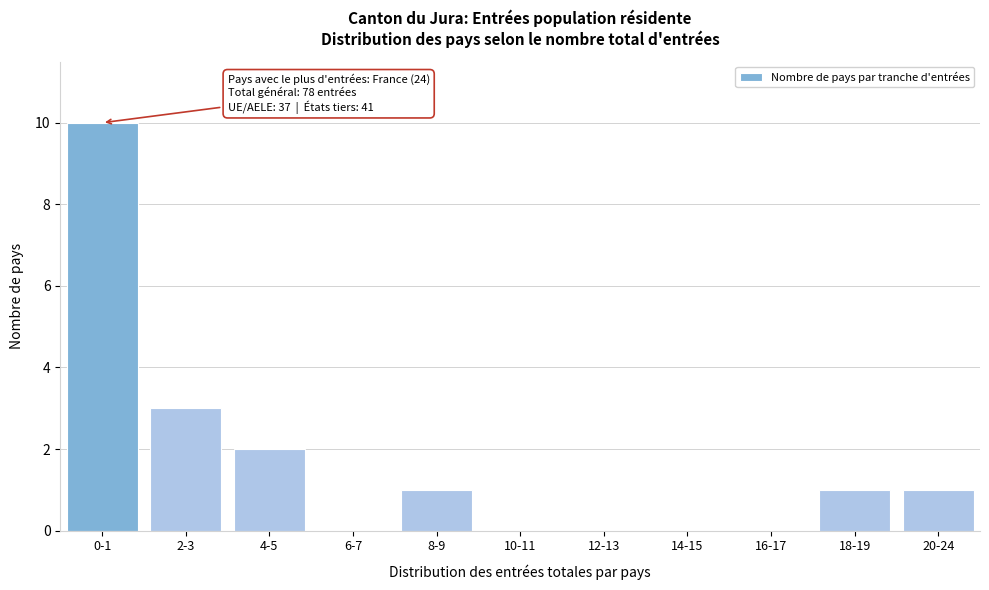

Reading left to right, list all the values displayed in this chart.

0-1=10	2-3=3	4-5=2	6-7=0	8-9=1	10-11=0	12-13=0	14-15=0	16-17=0	18-19=1	20-24=1